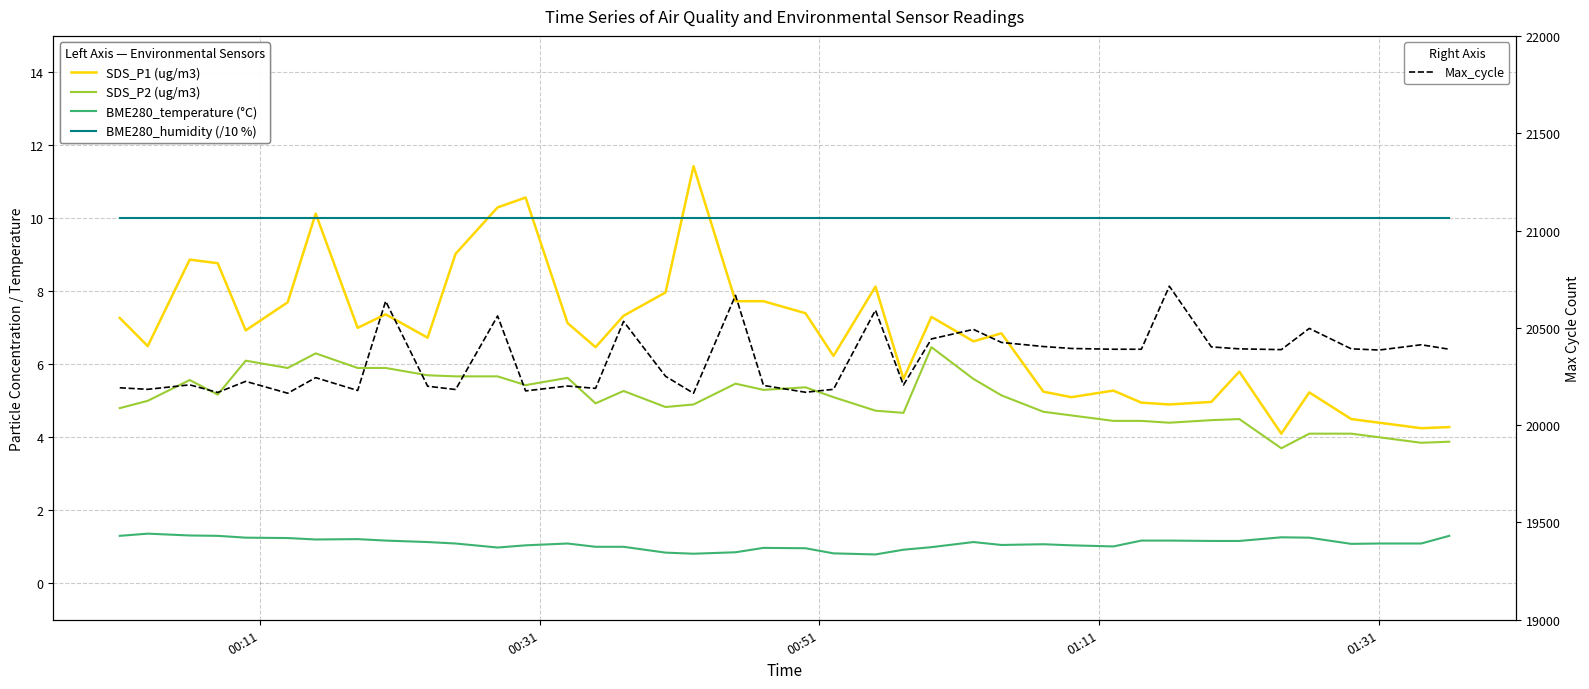

What are all the series names shown in the legend?

SDS_P1 (ug/m3), SDS_P2 (ug/m3), BME280_temperature (°C), BME280_humidity (/10 %), Max_cycle